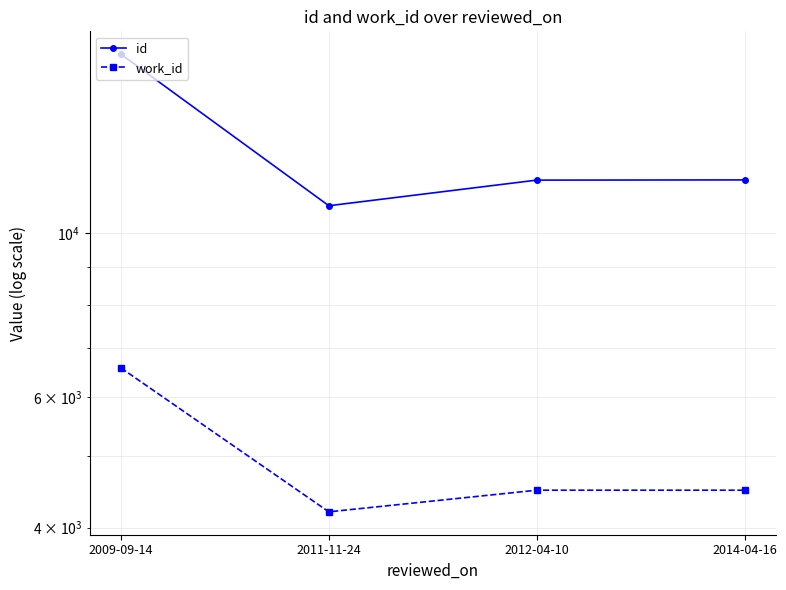

Does the chart display data point markers on the line(s)?

Yes